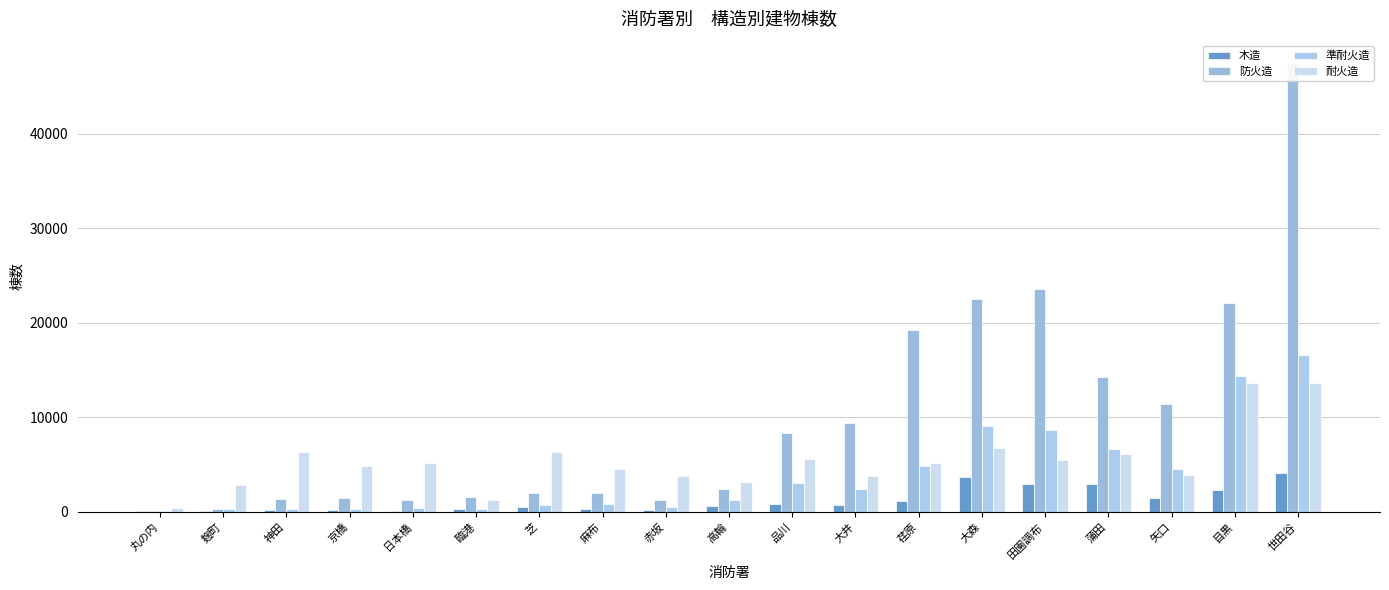

At which label is 耐火造 closest to 6982?

大森